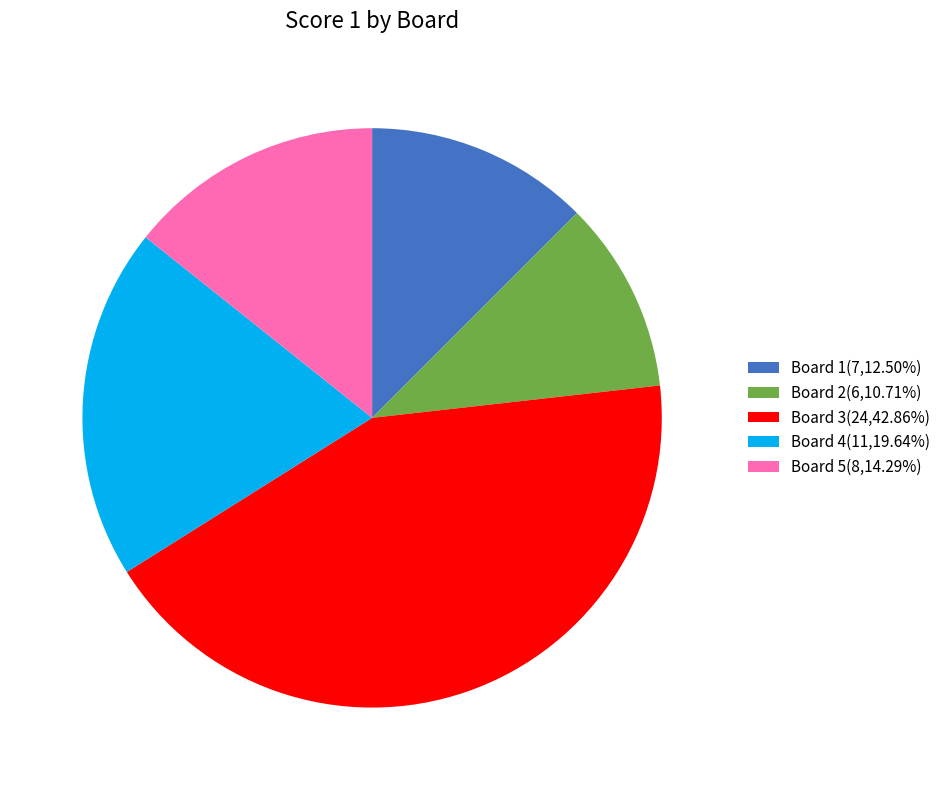

What is the ratio of the value at Board 2(6,10.71%) to the value at Board 4(11,19.64%)?

0.5